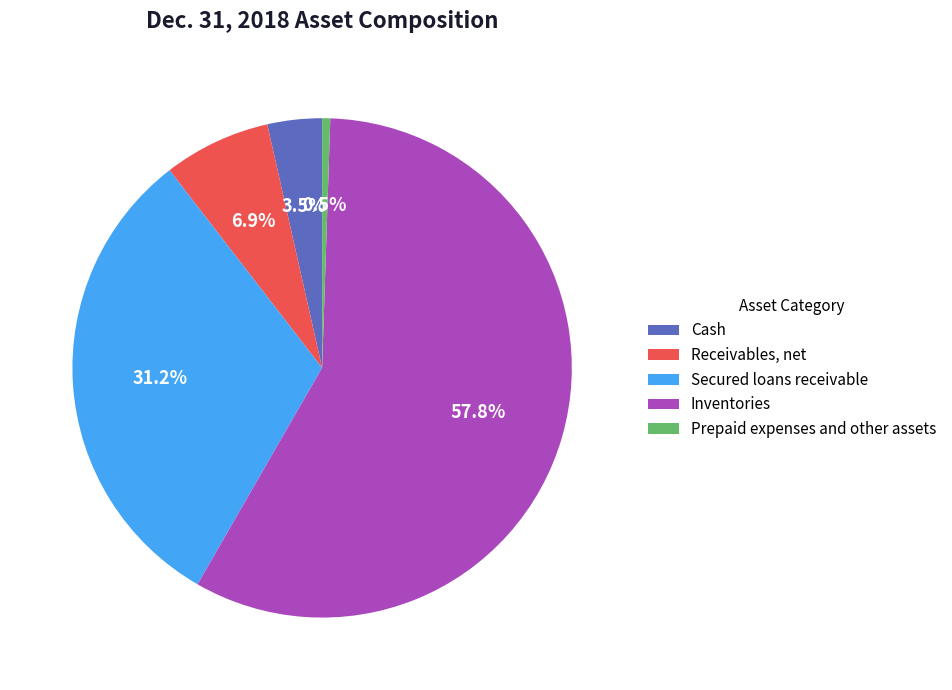

How many slices are in this pie chart?

5